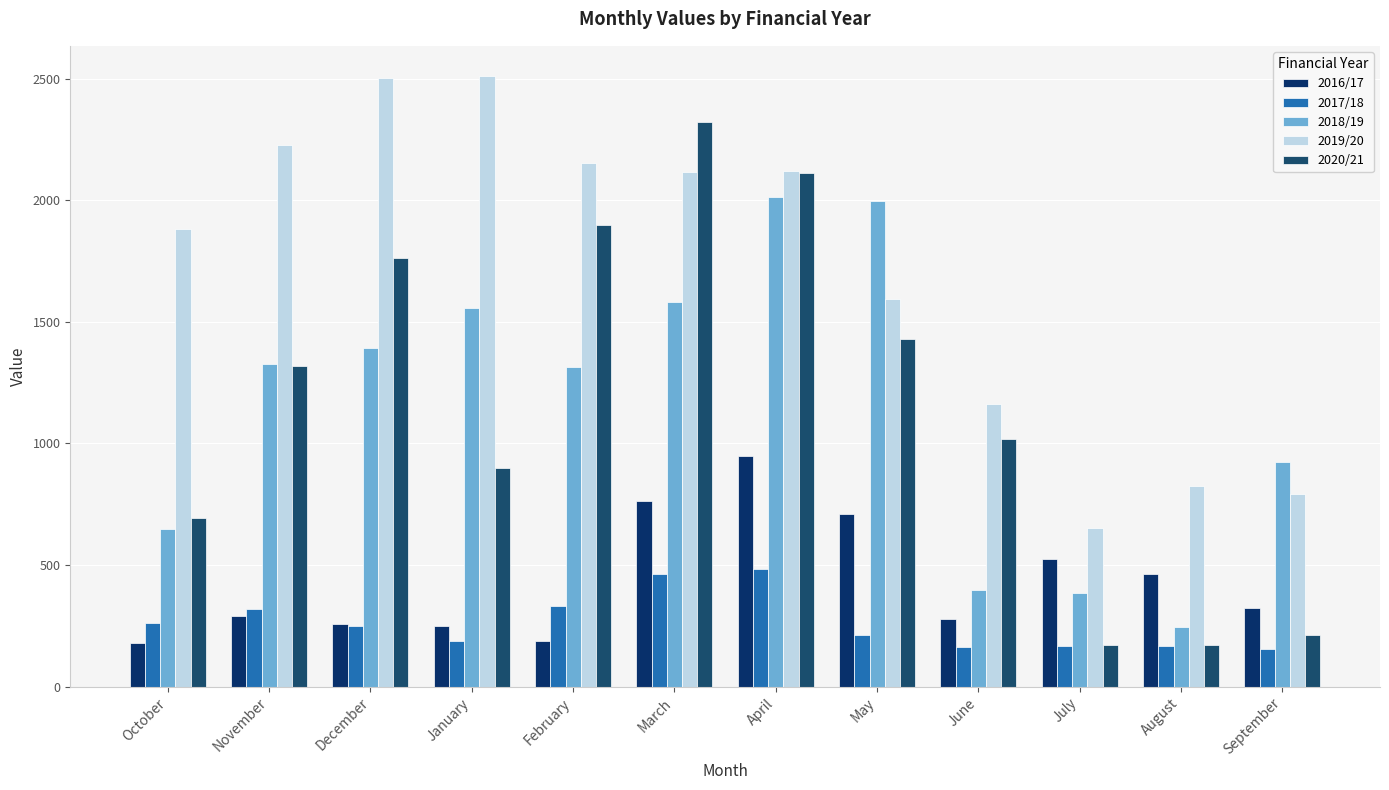

What is the difference between the 2018/19 values at December and February?

76.8